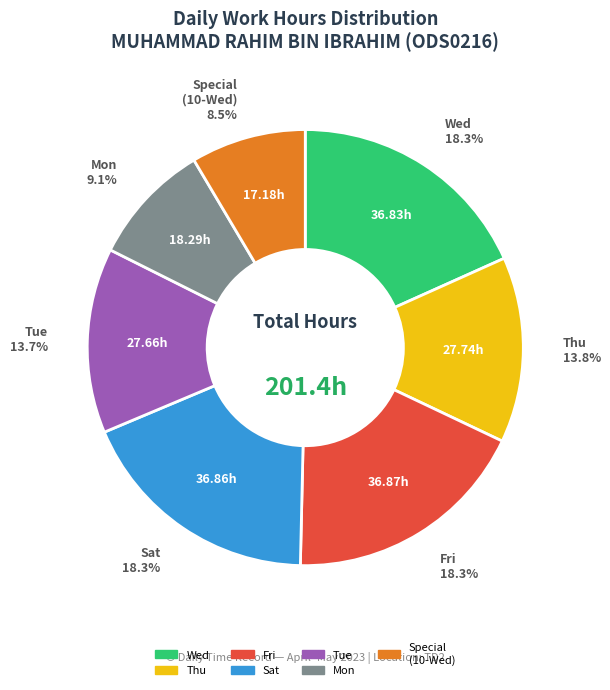

Is there any slice that represents more than half of the pie?

No